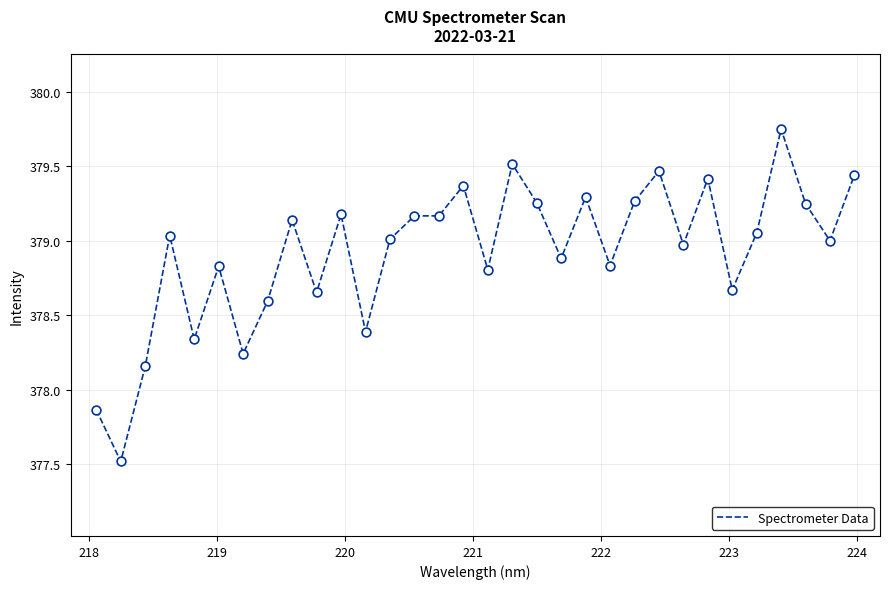

What is the smallest value displayed?

377.5